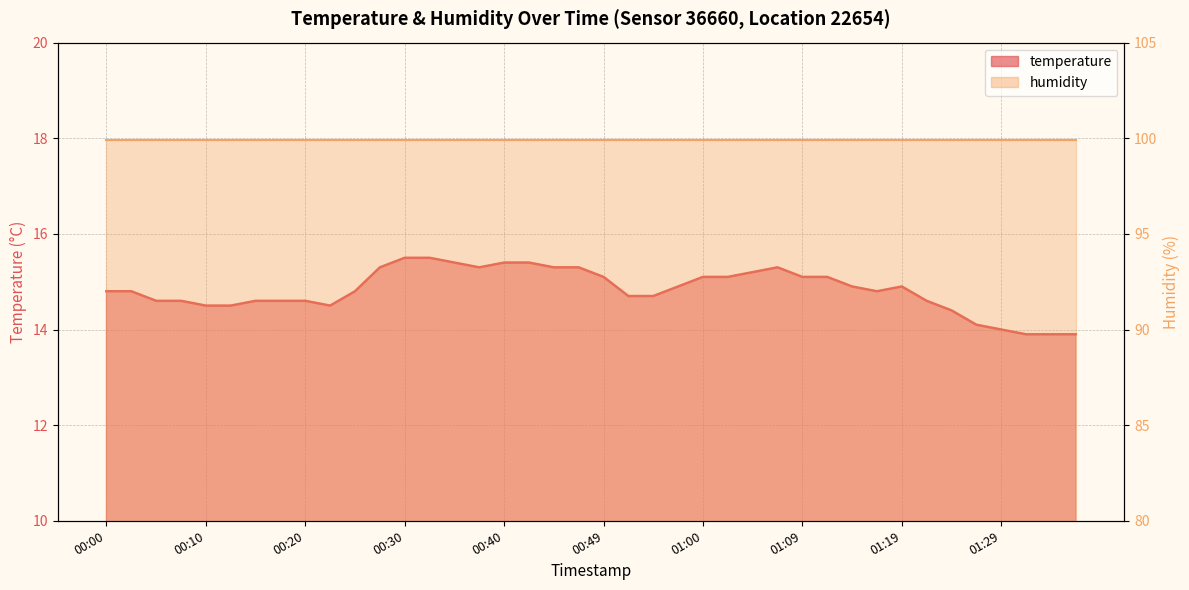

How many categories are shown in the chart?

40